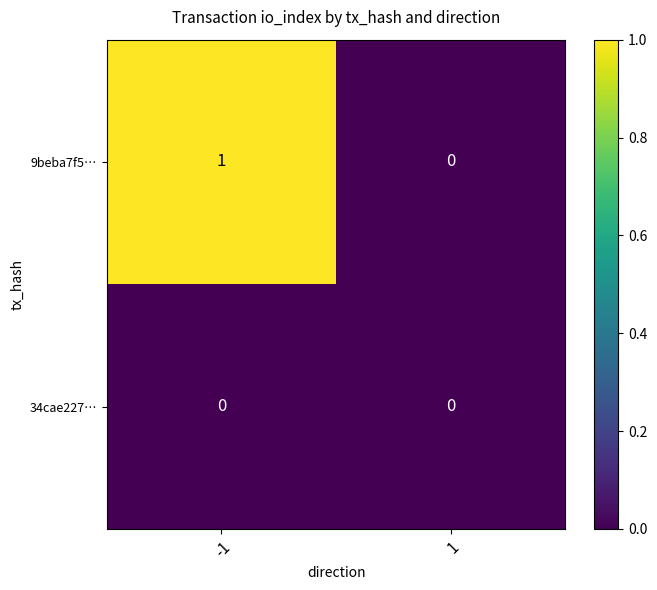

Reading right to left, extract all data points from this chart.

9beba7f5…: 1=0	-1=1
34cae227…: 1=0	-1=0